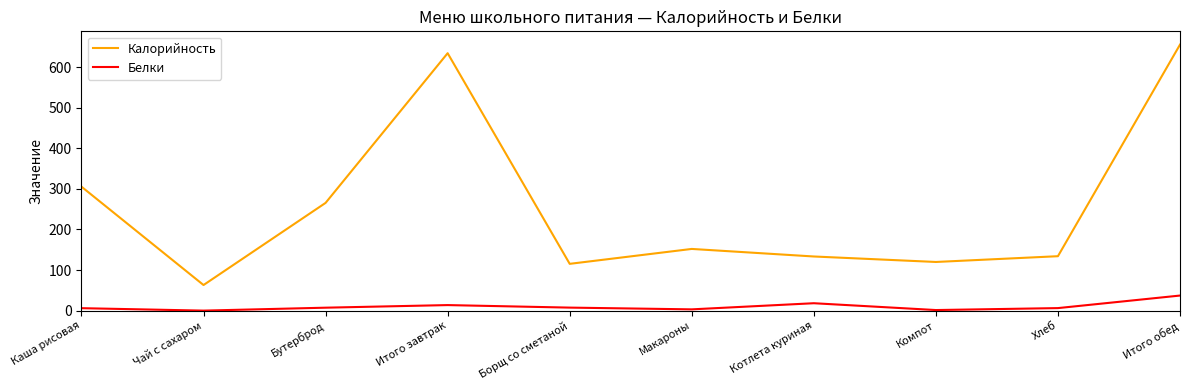

The value of Калорийность at Борщ со сметаной is 115.4. True or false?

True